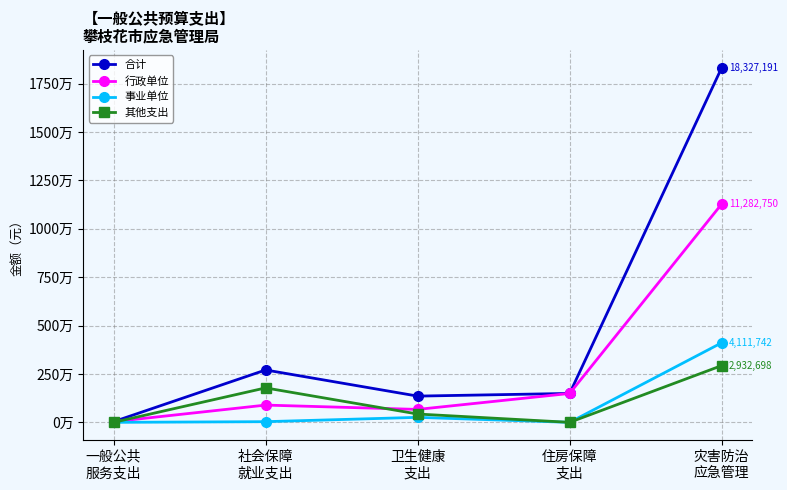

Reading left to right, transcribe all the data shown in this chart.

合计: 一般公共
服务支出=34000.0	社会保障
就业支出=2706491.6	卫生健康
支出=1355734.4	住房保障
支出=1493983.9	灾害防治
应急管理=18327190.9
行政单位: 一般公共
服务支出=34000.0	社会保障
就业支出=891732.9	卫生健康
支出=667923.0	住房保障
支出=1493983.9	灾害防治
应急管理=11282750.1
事业单位: 一般公共
服务支出=0.0	社会保障
就业支出=34686.2	卫生健康
支出=257613.0	住房保障
支出=0.0	灾害防治
应急管理=4111742.4
其他支出: 一般公共
服务支出=0.0	社会保障
就业支出=1780072.4	卫生健康
支出=430198.4	住房保障
支出=0.0	灾害防治
应急管理=2932698.4